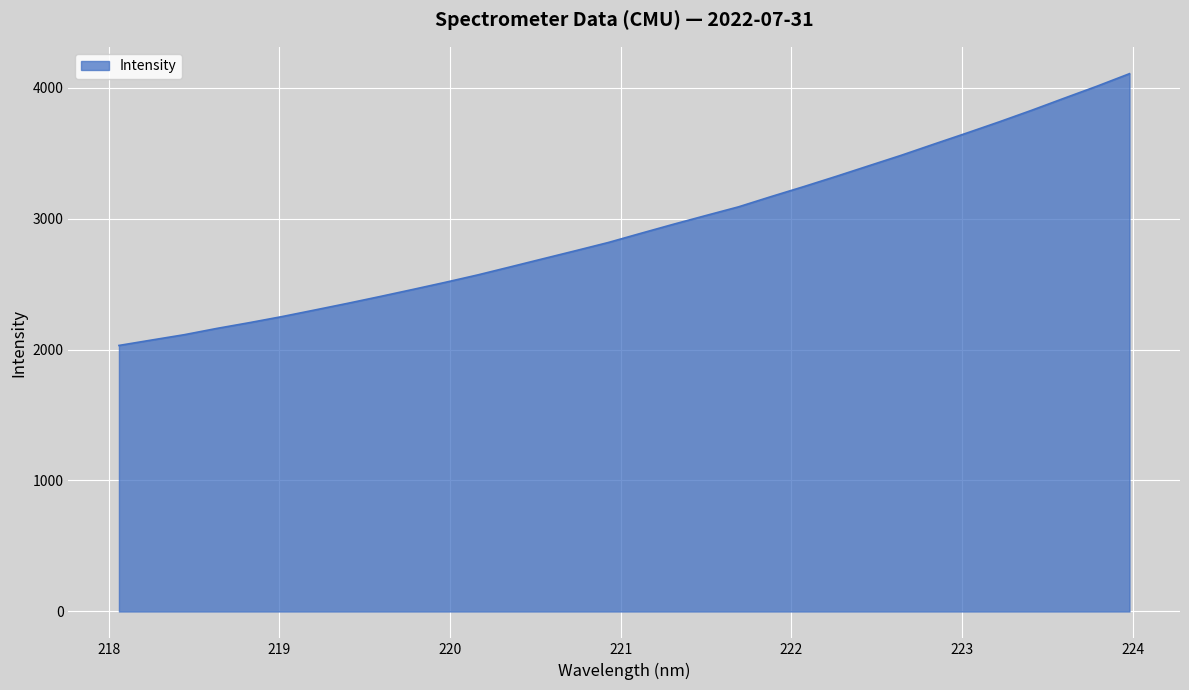

What is the smallest value displayed?

2030.9